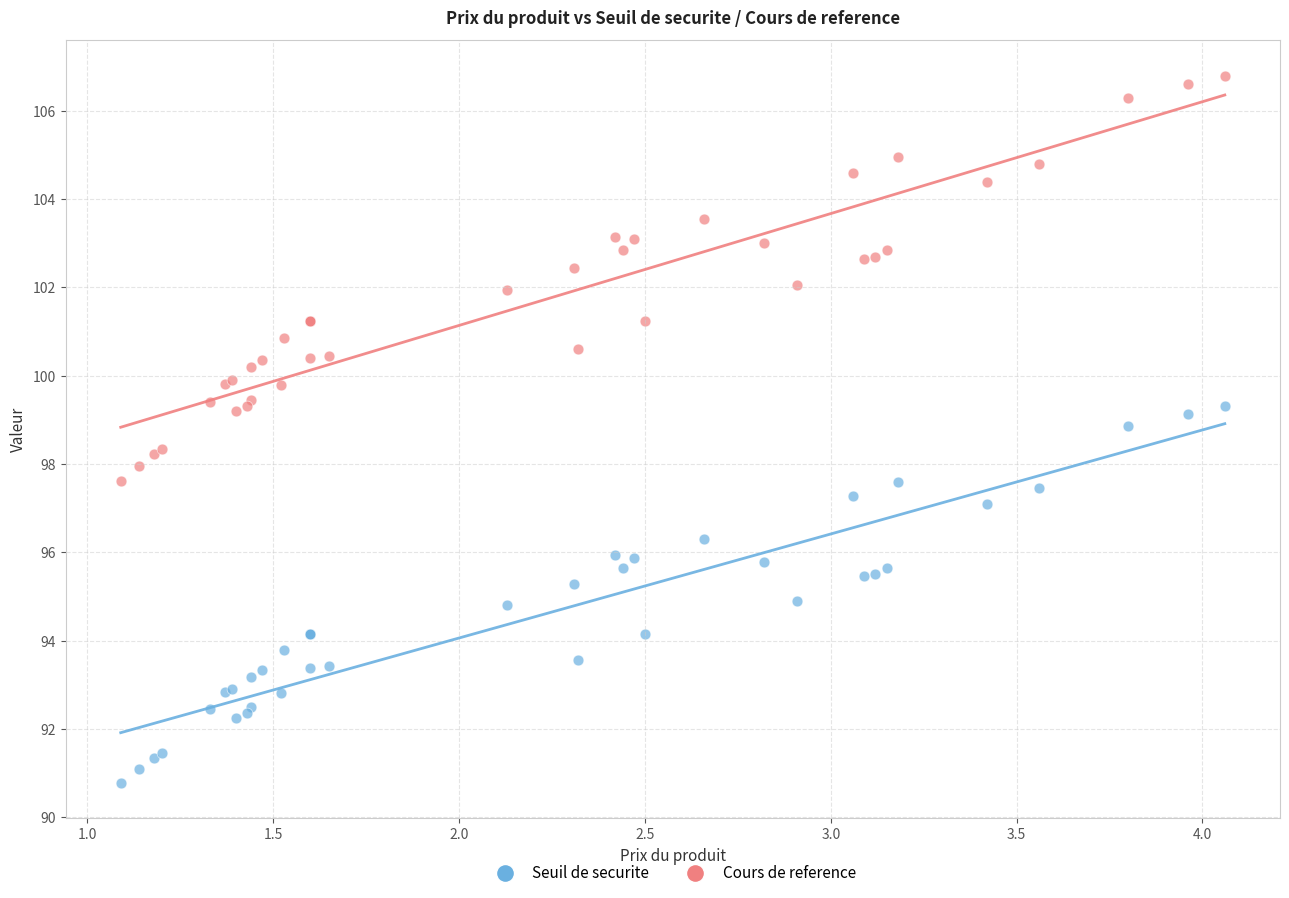

Which series has the largest Y range (max minus min)?

Cours de reference